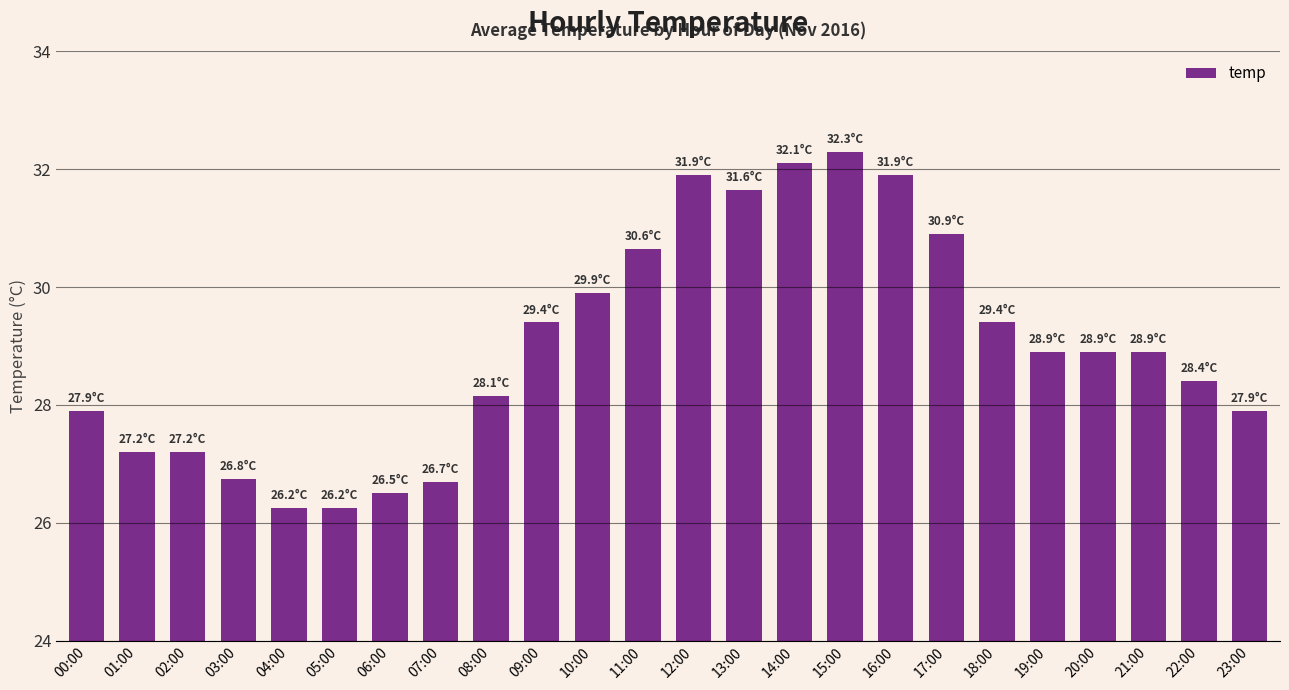

How many categories are shown in the chart?

24